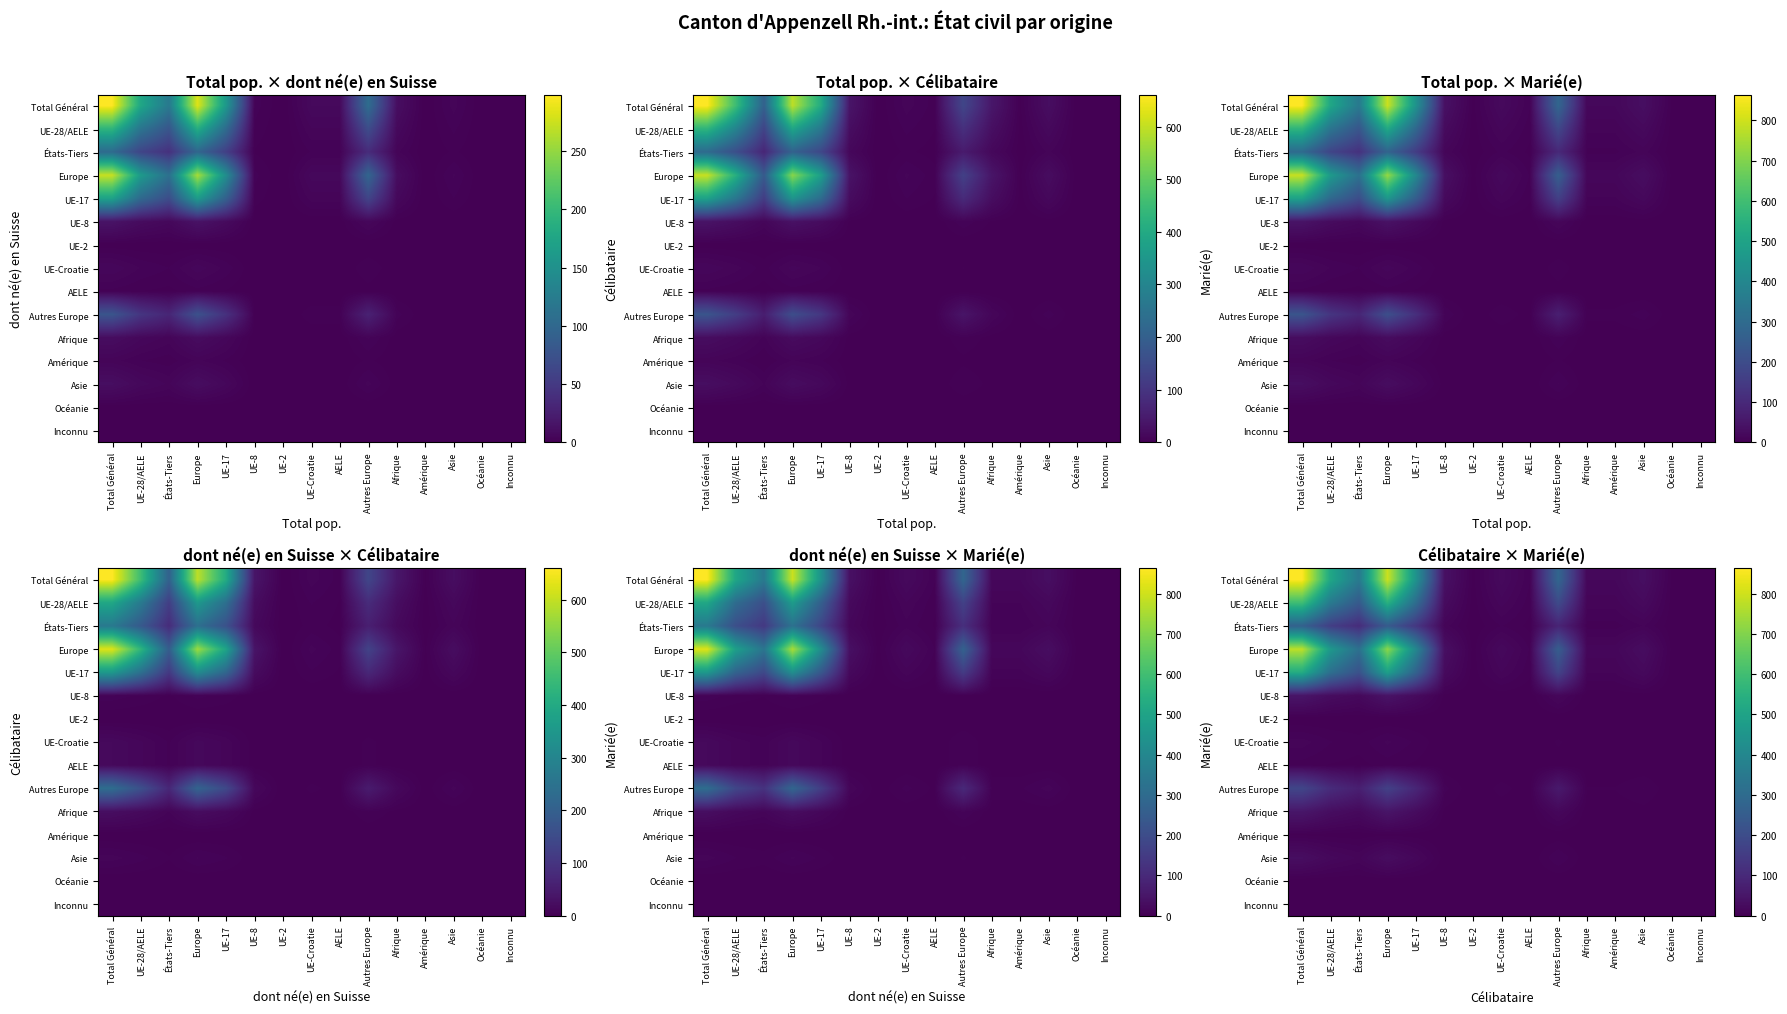

At how many categories does at least one series exceed 364?

4